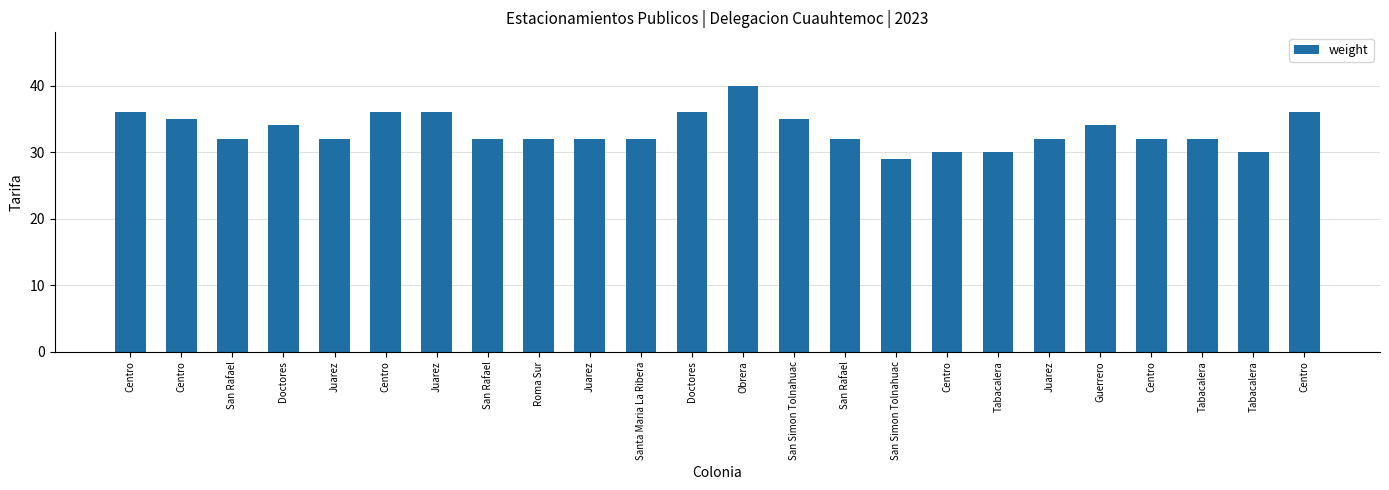

How many data points does each series have?

24